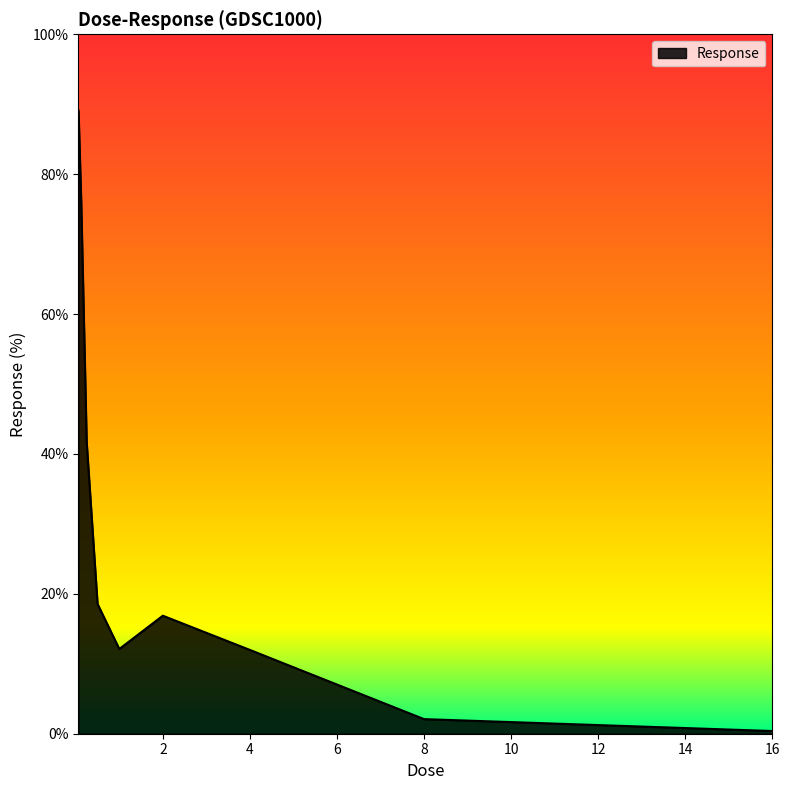

What is the greatest value displayed?

89.1